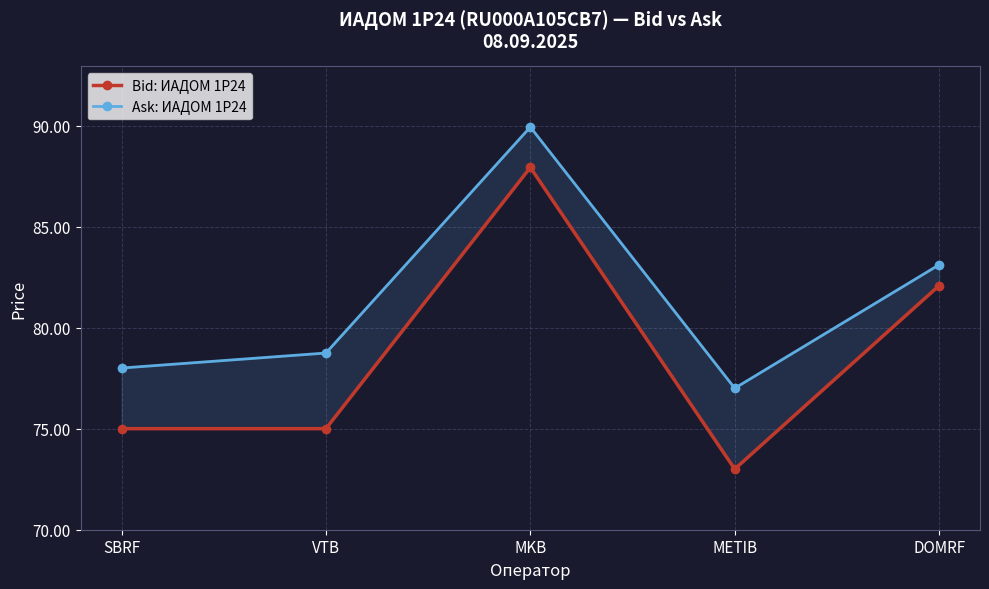

True or false: Ask: ИАДОМ 1P24 and Bid: ИАДОМ 1P24 cross at least once.

False